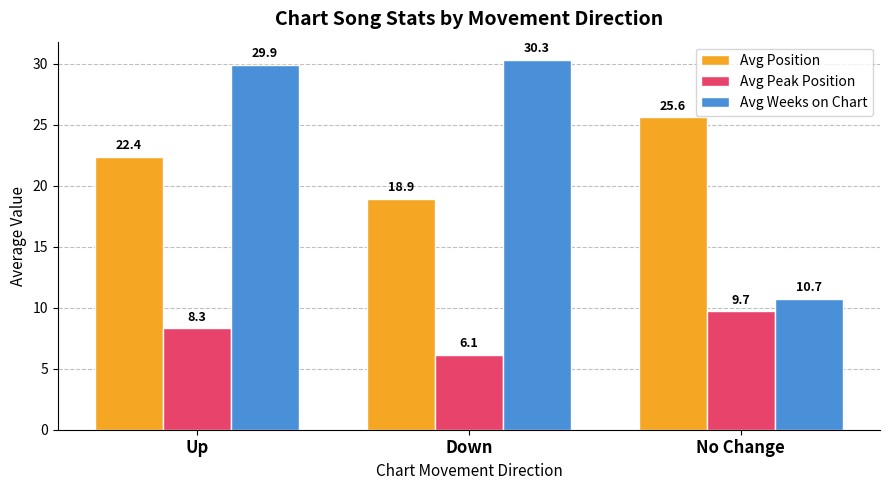

Between Down and No Change, which series saw the biggest shift?

Avg Weeks on Chart